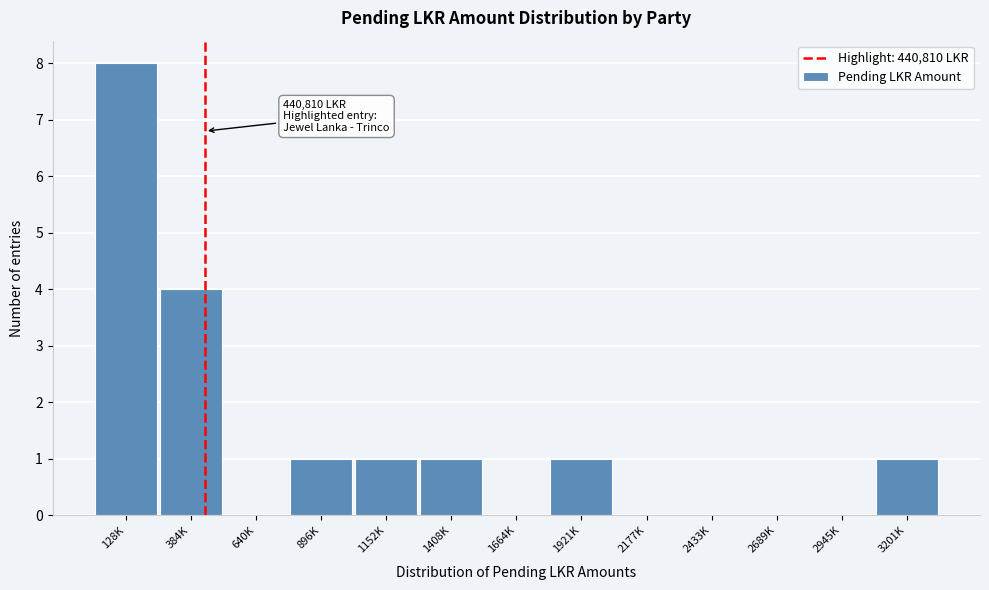

Reading right to left, extract all data points from this chart.

3201K=1	2945K=0	2689K=0	2433K=0	2177K=0	1921K=1	1664K=0	1408K=1	1152K=1	896K=1	640K=0	384K=4	128K=8